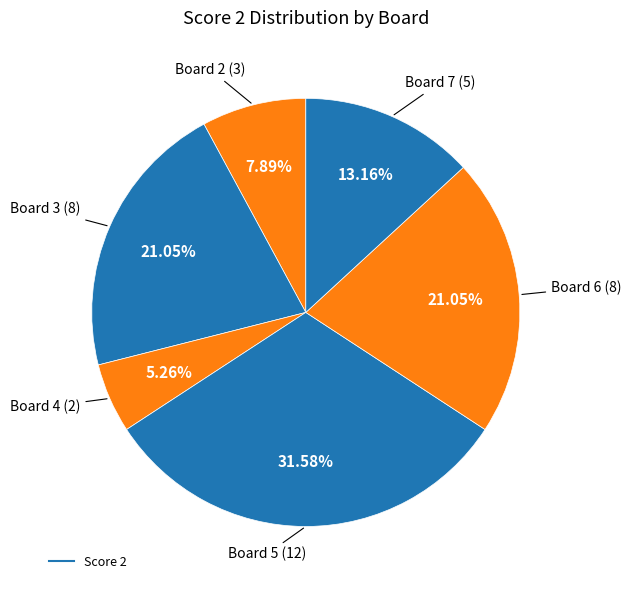

Is there a majority slice in this chart?

No